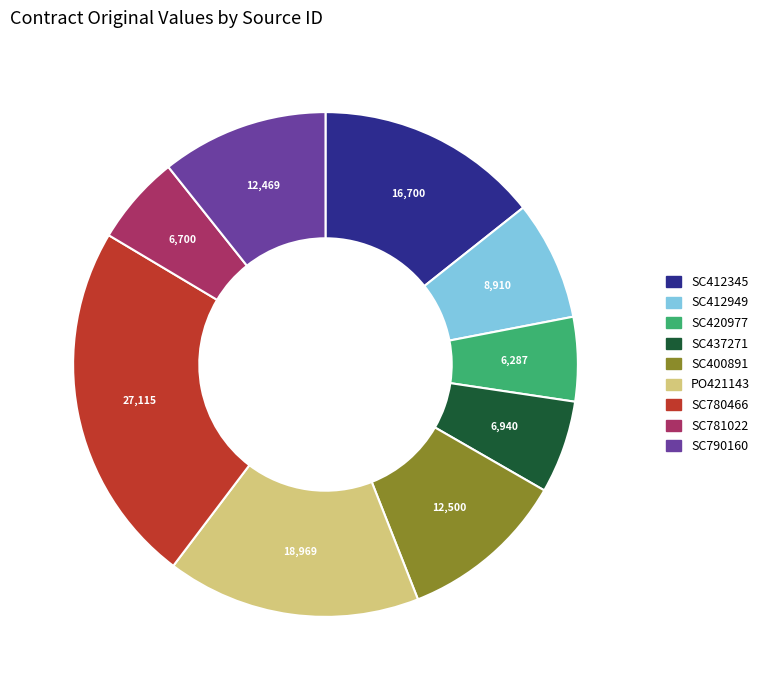

Count the number of slices in the pie.

9